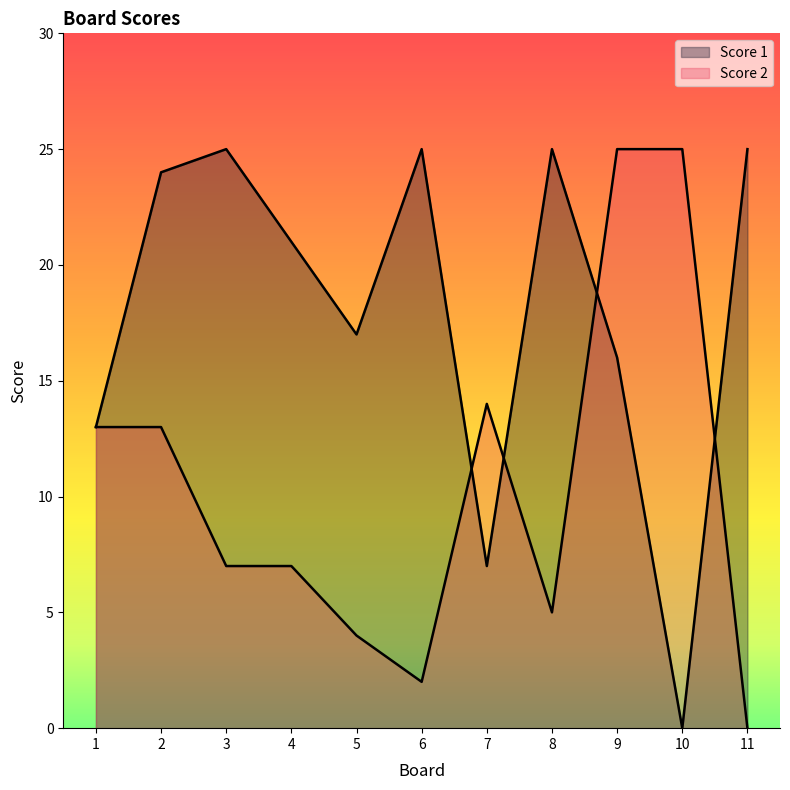

Reading left to right, extract all data points from this chart.

Score 1: 13	24	25	21	17	25	7	25	16	0	25
Score 2: 13	13	7	7	4	2	14	5	25	25	0